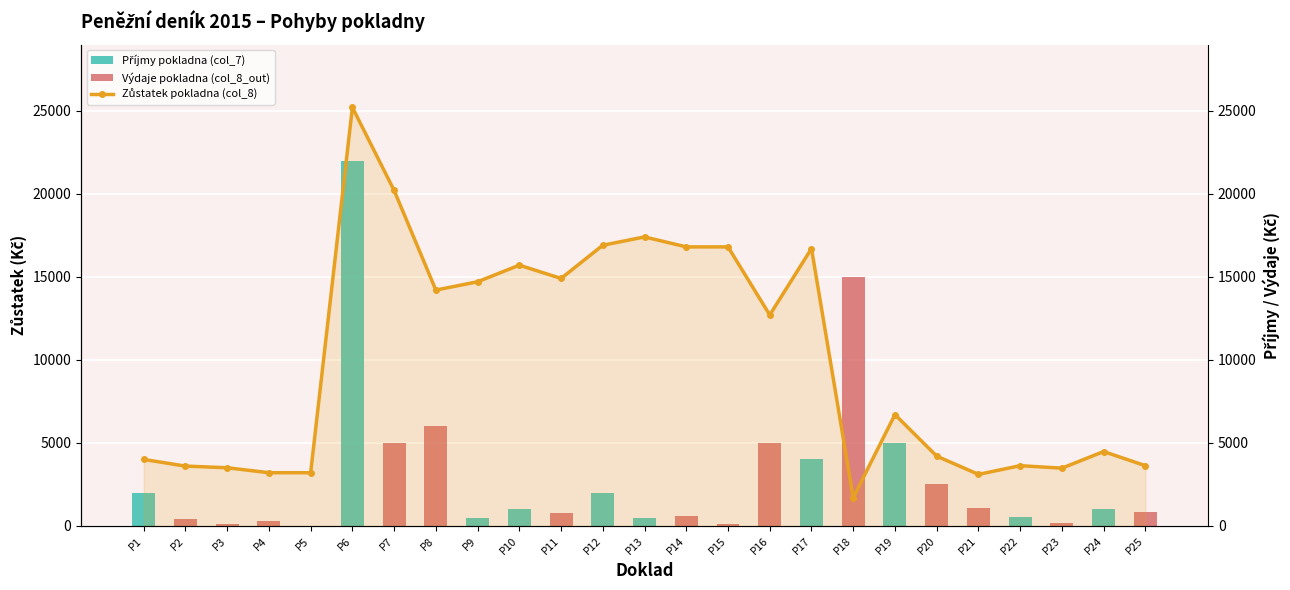

Which label corresponds to the smallest value in the chart?

P2